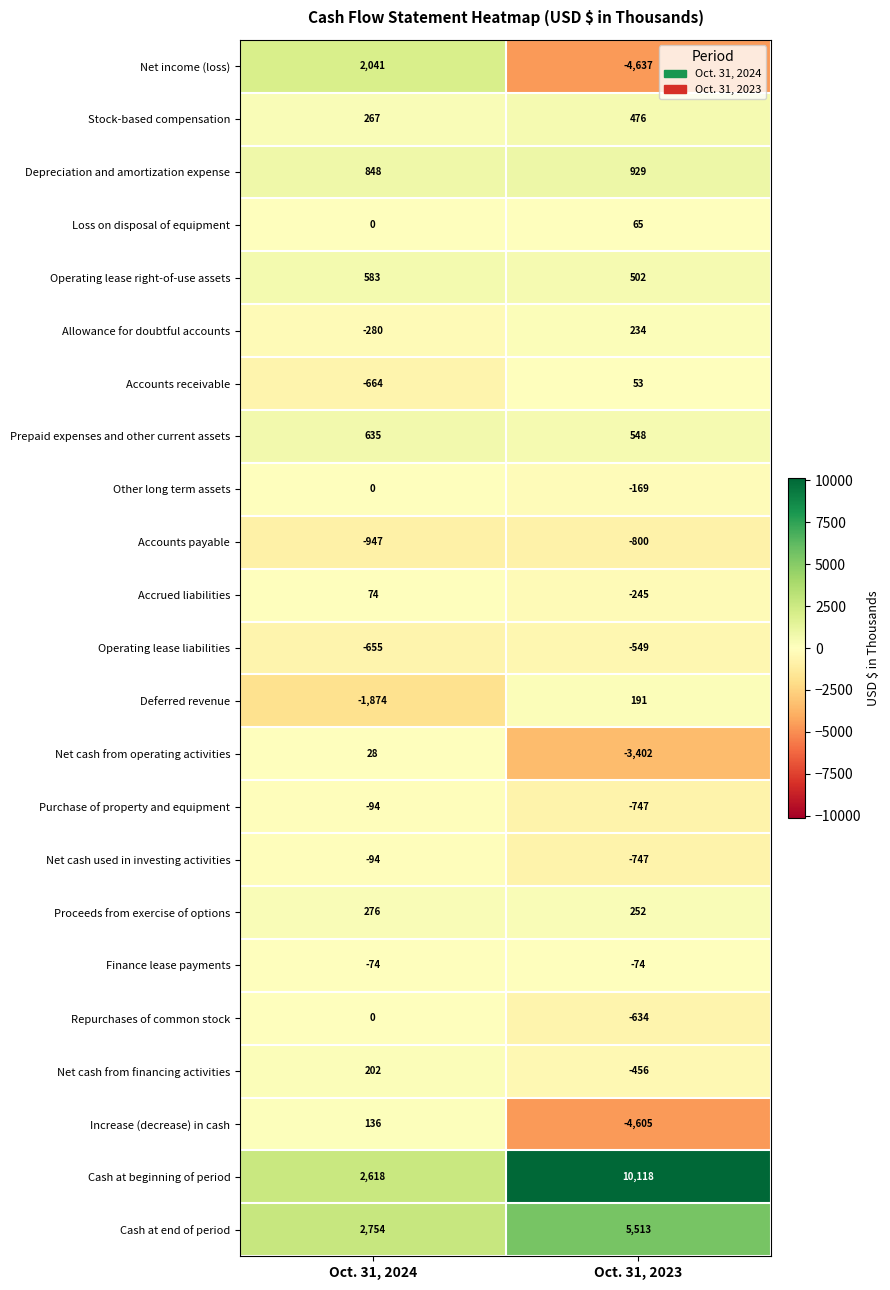

What is the sum of the Stock-based compensation values at Oct. 31, 2023 and Oct. 31, 2024?

743